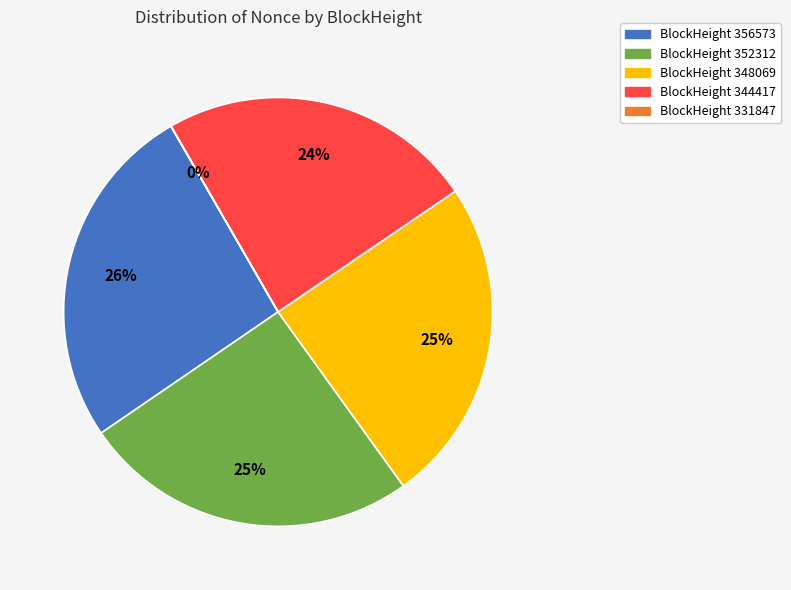

To the nearest percent, what is the difference between the largest and smallest slice percentages?

26%